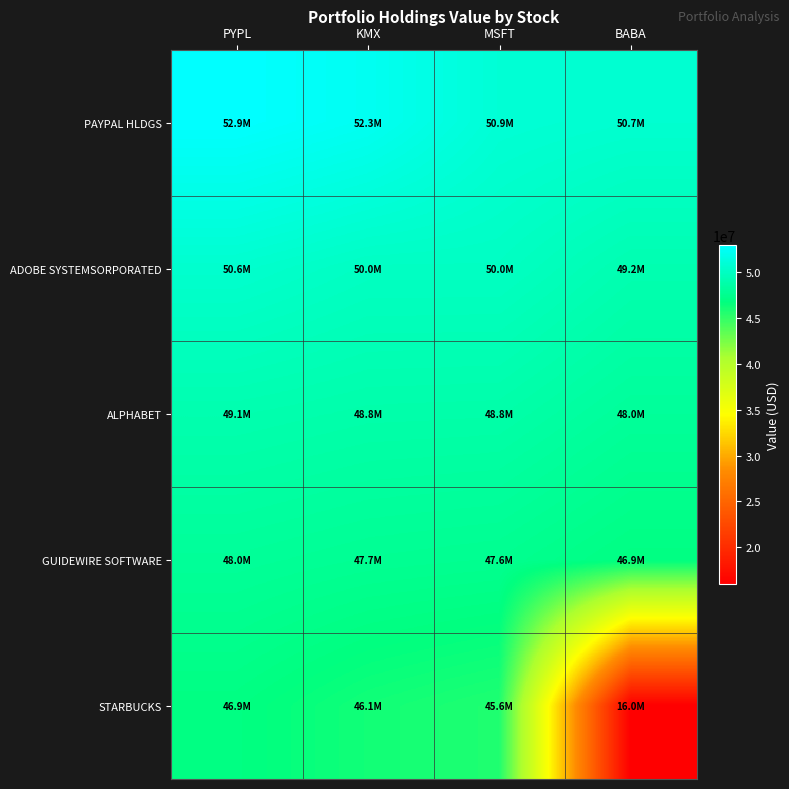

At how many categories does at least one series exceed 44686557?

4